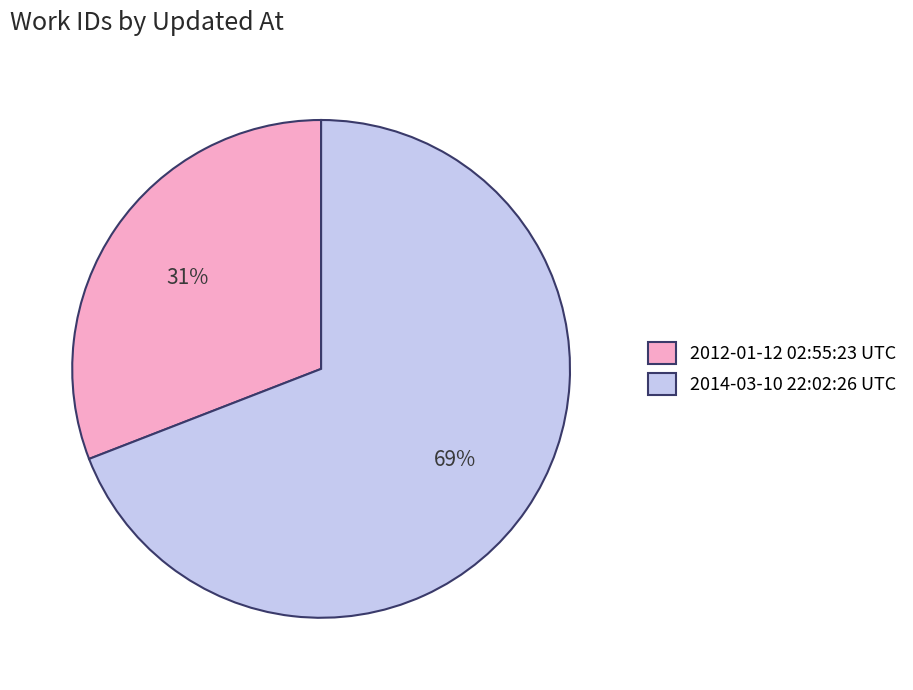

To the nearest percent, what is the combined percentage of 2014-03-10 22:02:26 UTC and 2012-01-12 02:55:23 UTC?

100%